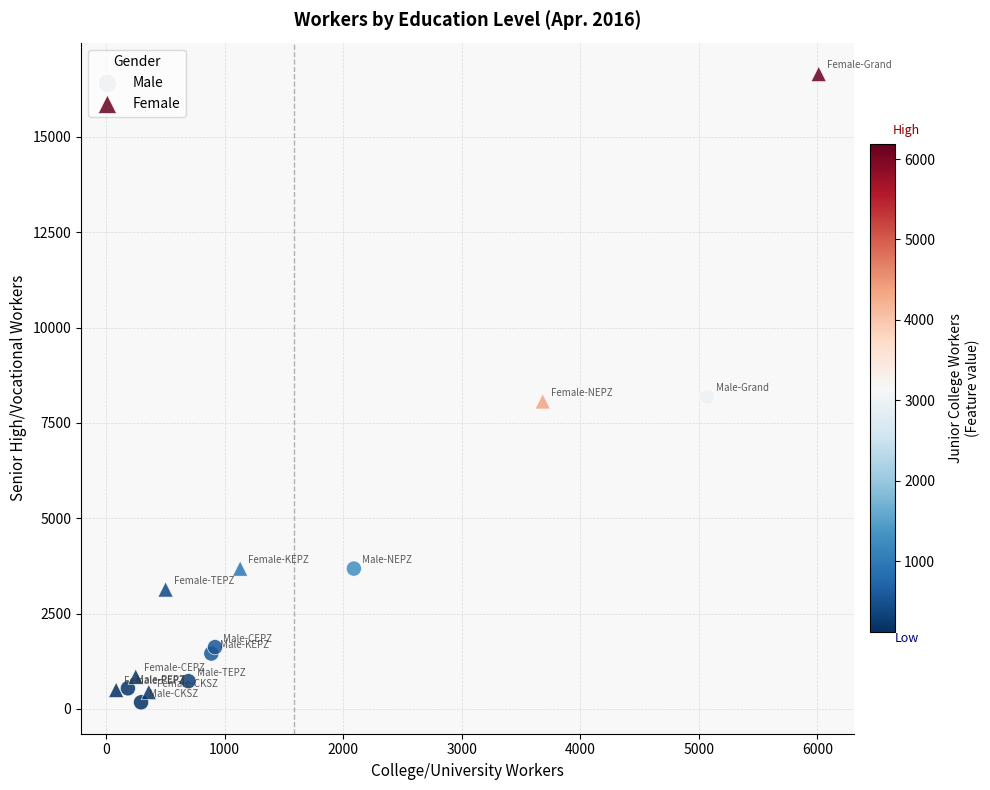

Which series contains the highest Y value?

Female